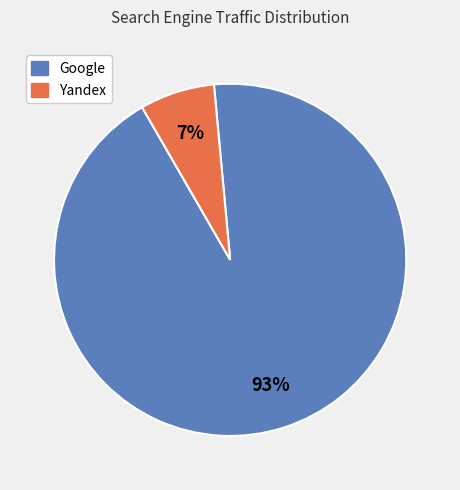

To the nearest percent, what is the difference between the largest and smallest slice percentages?

86%